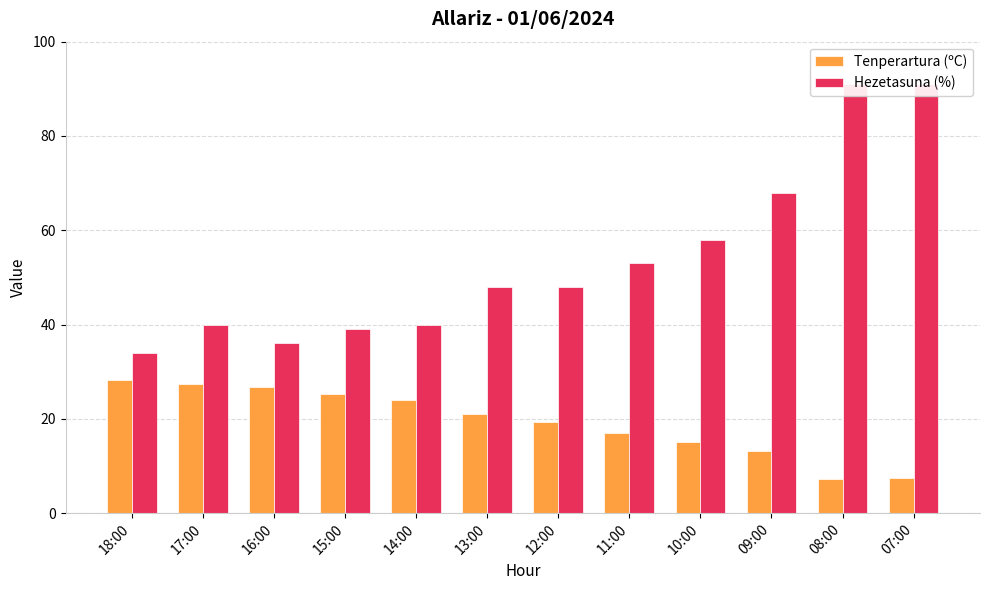

Which category has the highest value across all series?

08:00